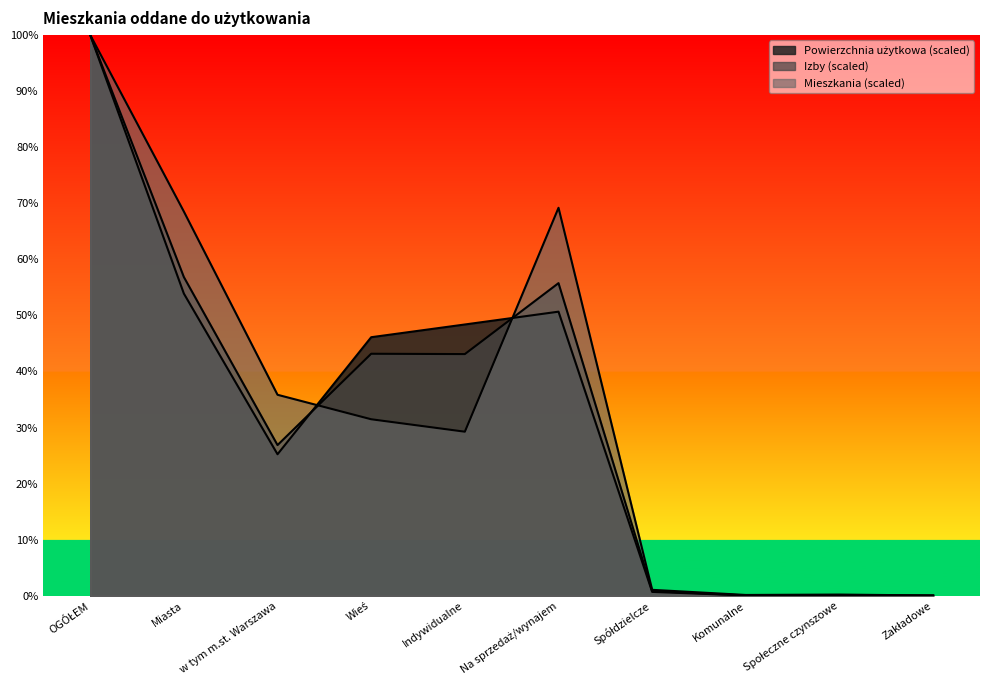

What position from the left is Komunalne?

8